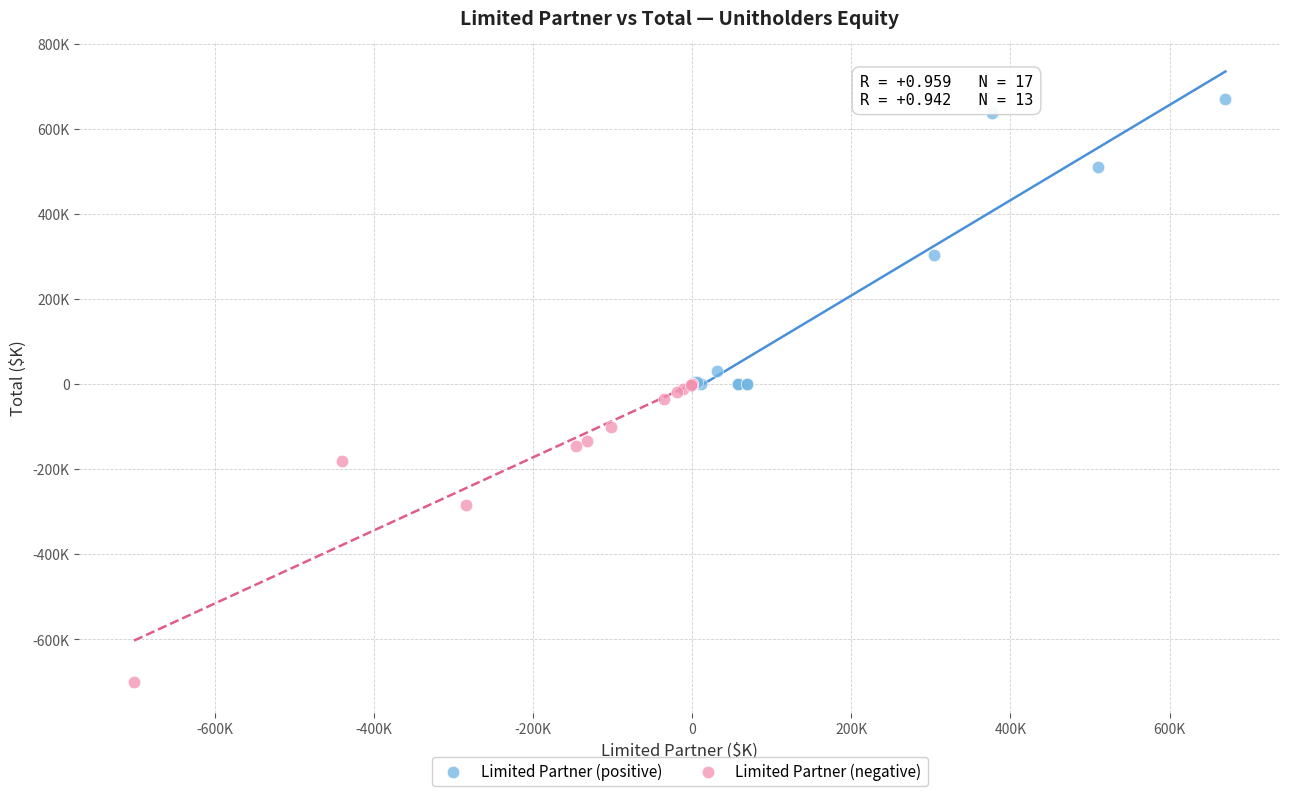

What are all the series names shown in the legend?

Limited Partner (positive), Limited Partner (negative)